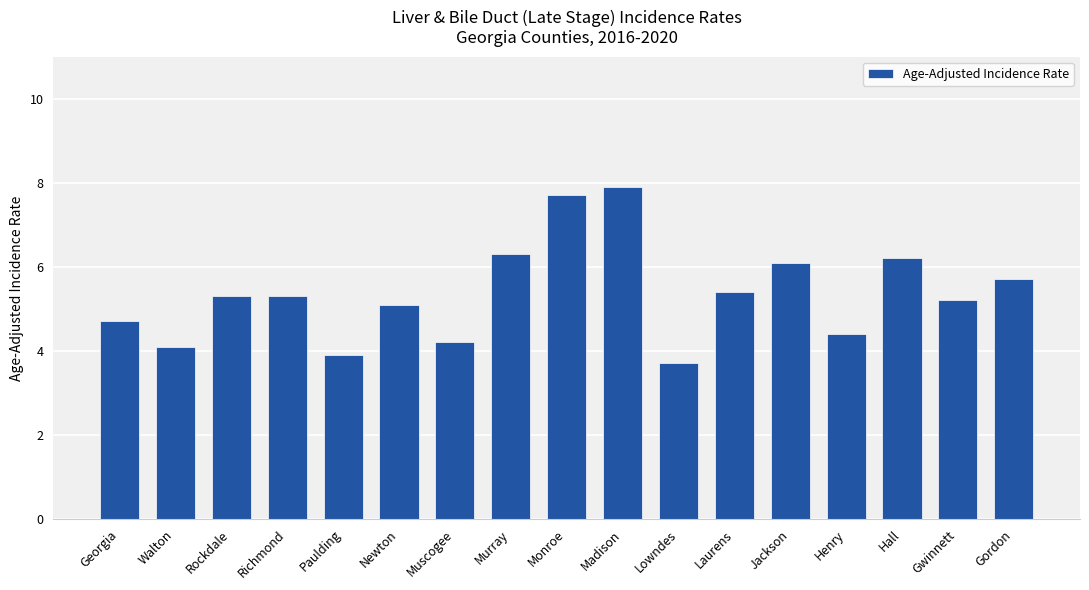

Does the chart contain any negative values?

No